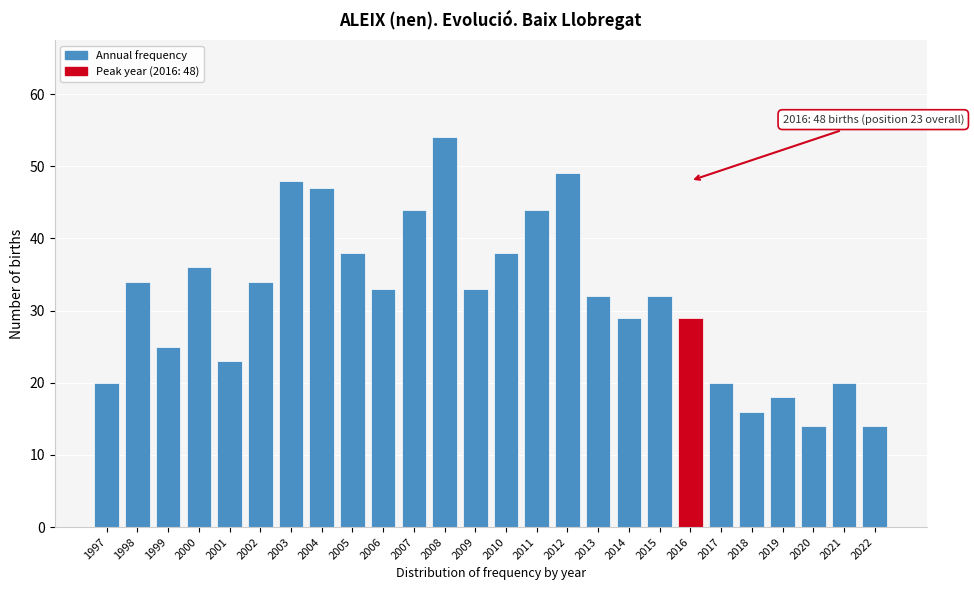

Reading left to right, list all the values displayed in this chart.

1997=20	1998=34	1999=25	2000=36	2001=23	2002=34	2003=48	2004=47	2005=38	2006=33	2007=44	2008=54	2009=33	2010=38	2011=44	2012=49	2013=32	2014=29	2015=32	2016=29	2017=20	2018=16	2019=18	2020=14	2021=20	2022=14